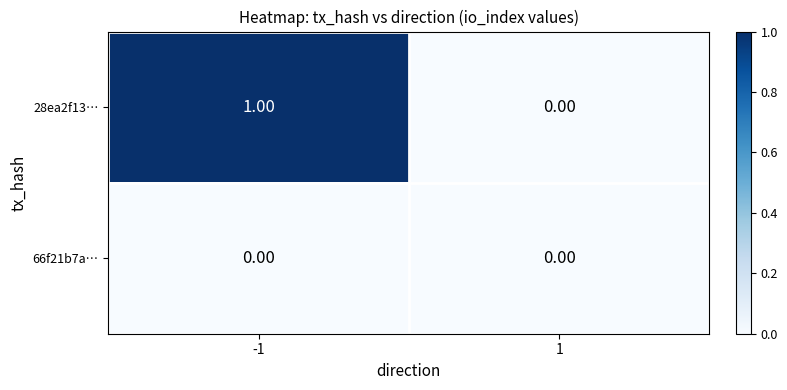

Which series has the largest total across all categories?

28ea2f13…